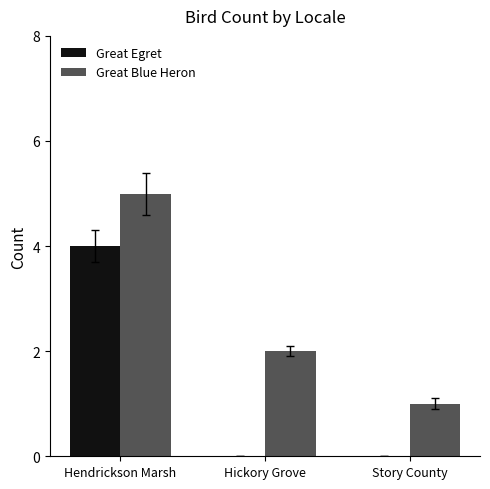

Is it true that Great Blue Heron equals 3 at Hendrickson Marsh?

False